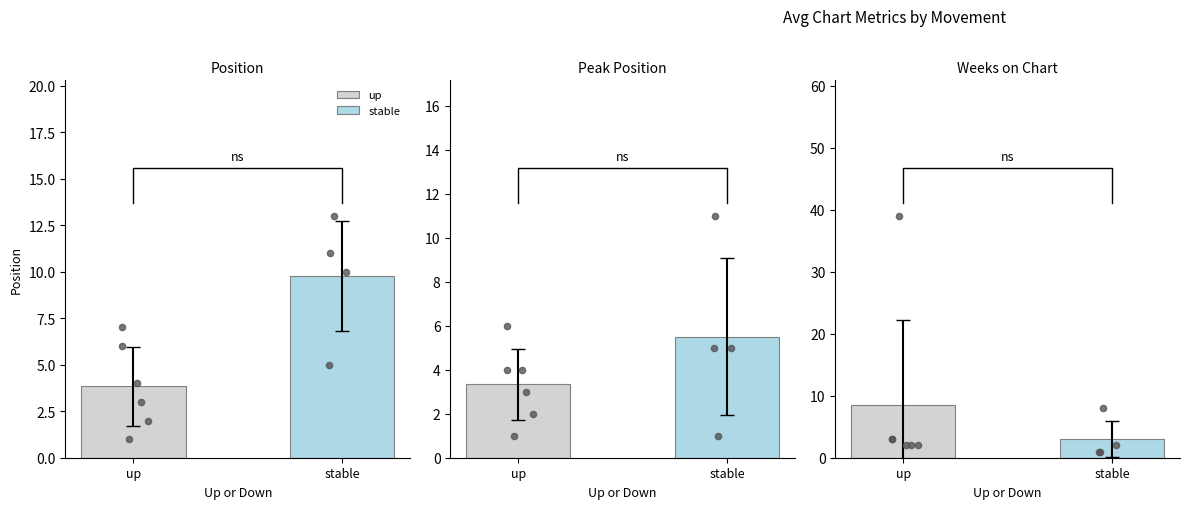

Is the value of Weeks on Chart at up greater than the value of Position at up?

Yes